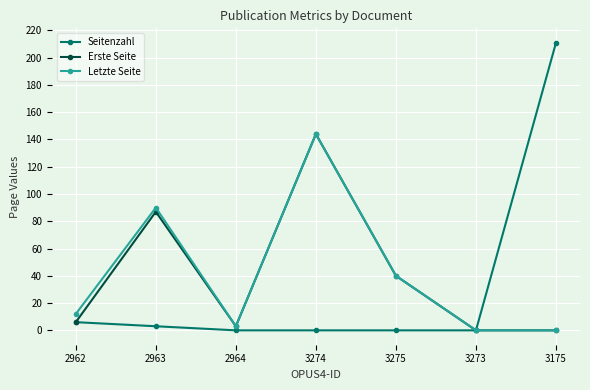

What is the spread (max minus min) of values at 3274?

144